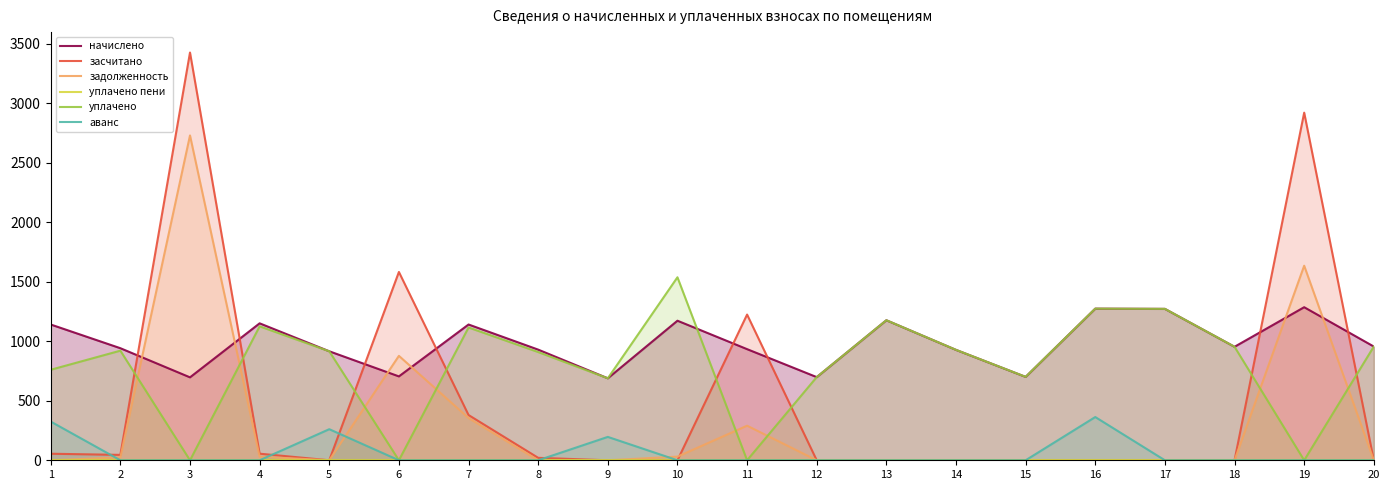

How many distinct data groups are displayed?

6